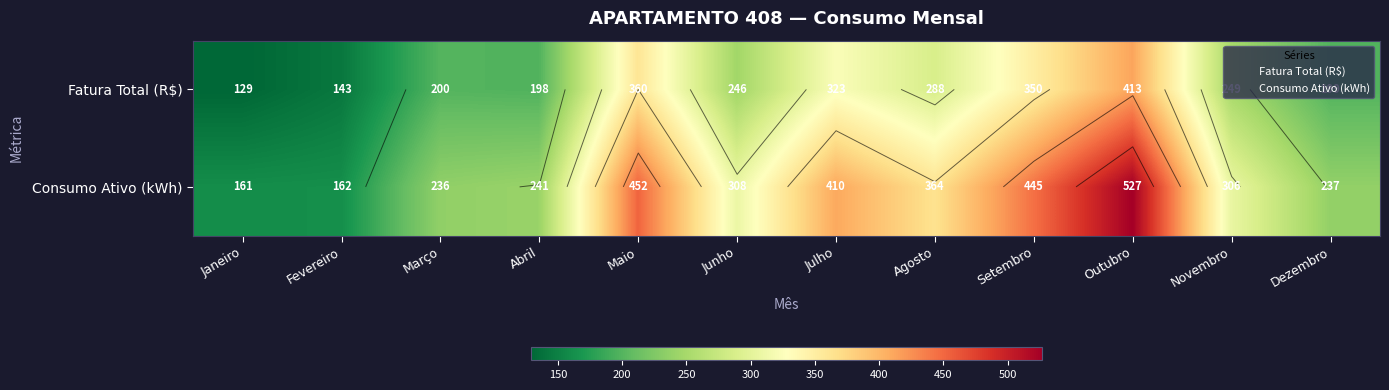

What is the maximum value for Consumo Ativo (kWh)?

527.0